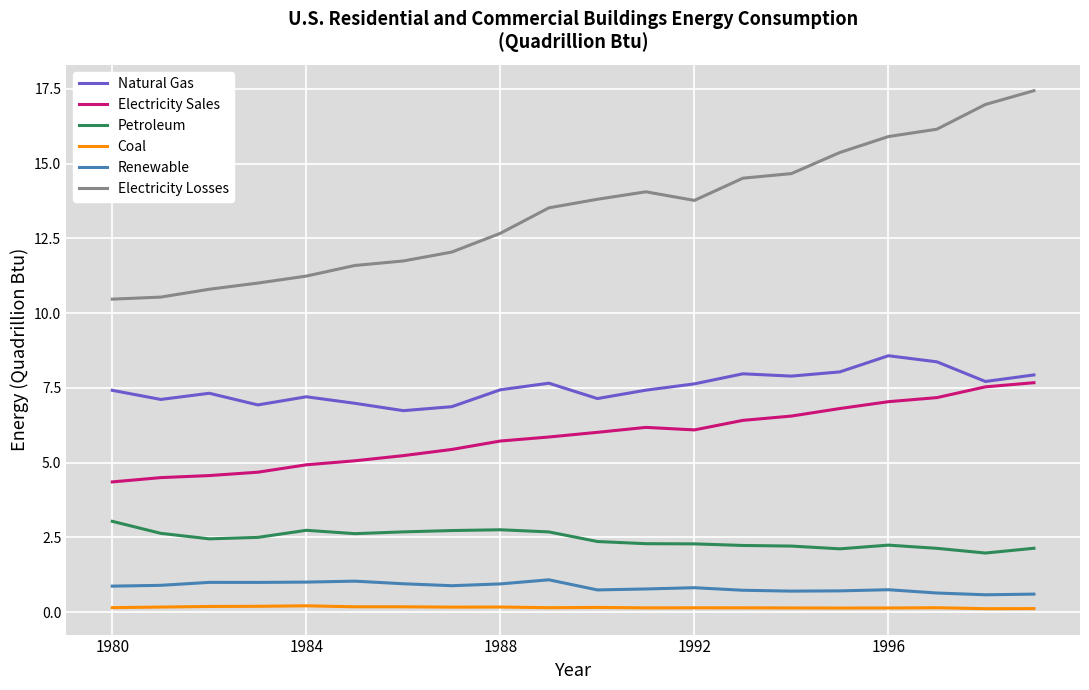

What are all the series names shown in the legend?

Natural Gas, Electricity Sales, Petroleum, Coal, Renewable, Electricity Losses